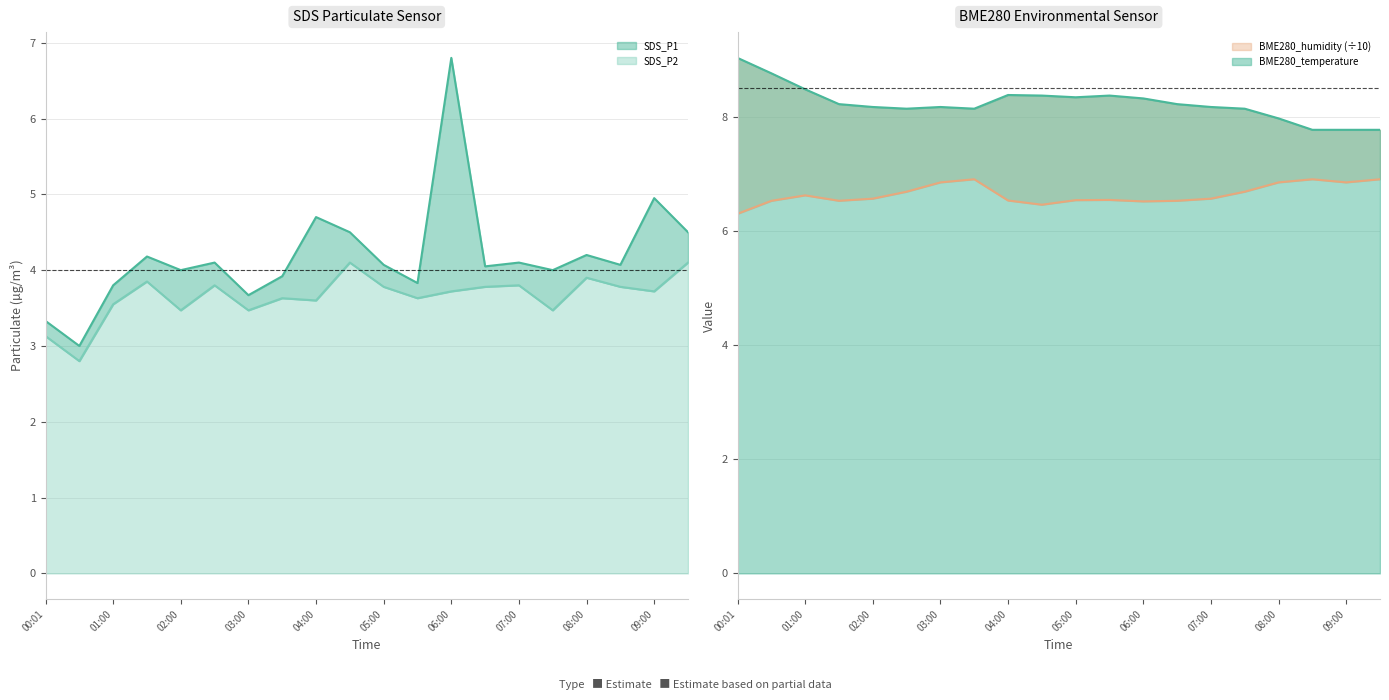

What is the value of the BME280_temperature point at the 12th from the left?

8.4